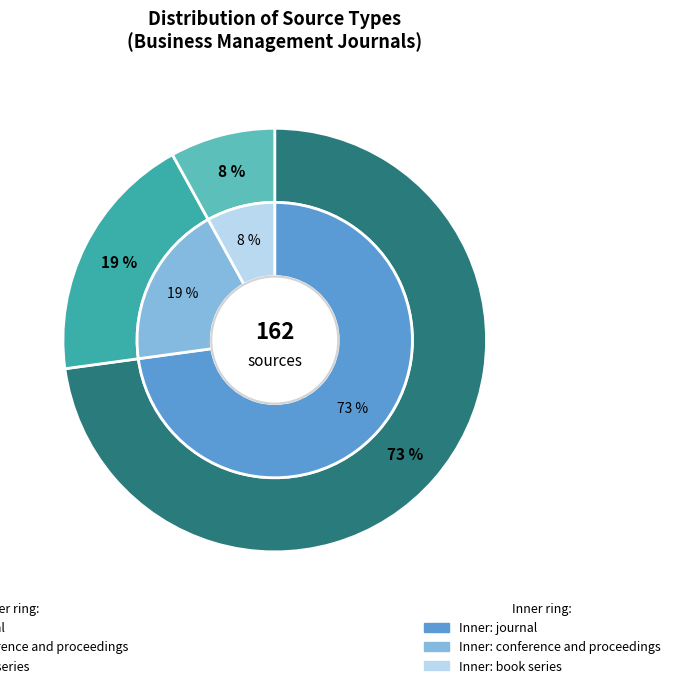

To the nearest percent, what is the combined percentage of journal and book series?

81%